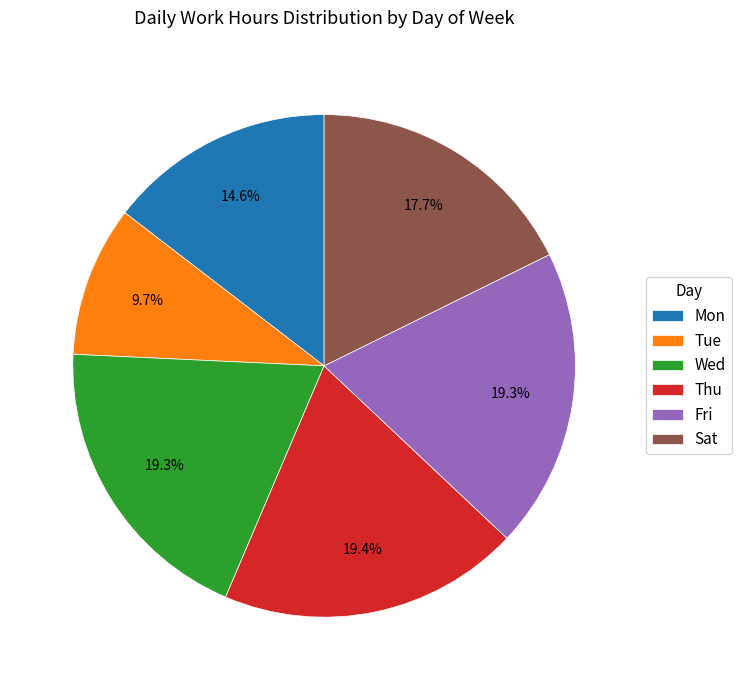

To the nearest percent, what percentage of the pie is Tue?

10%